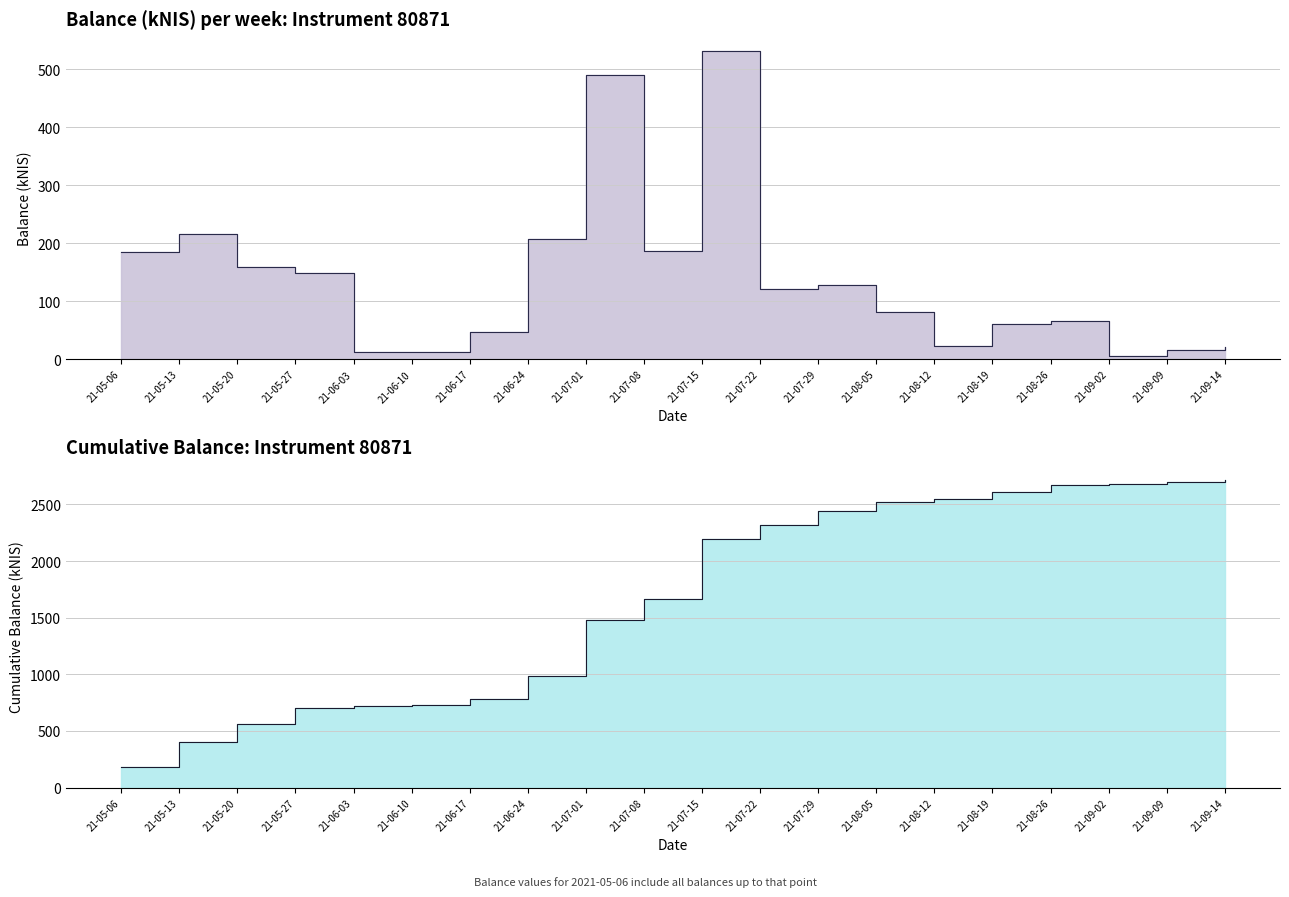

What is the change in value from 21-07-15 to 21-09-09?

-514.5